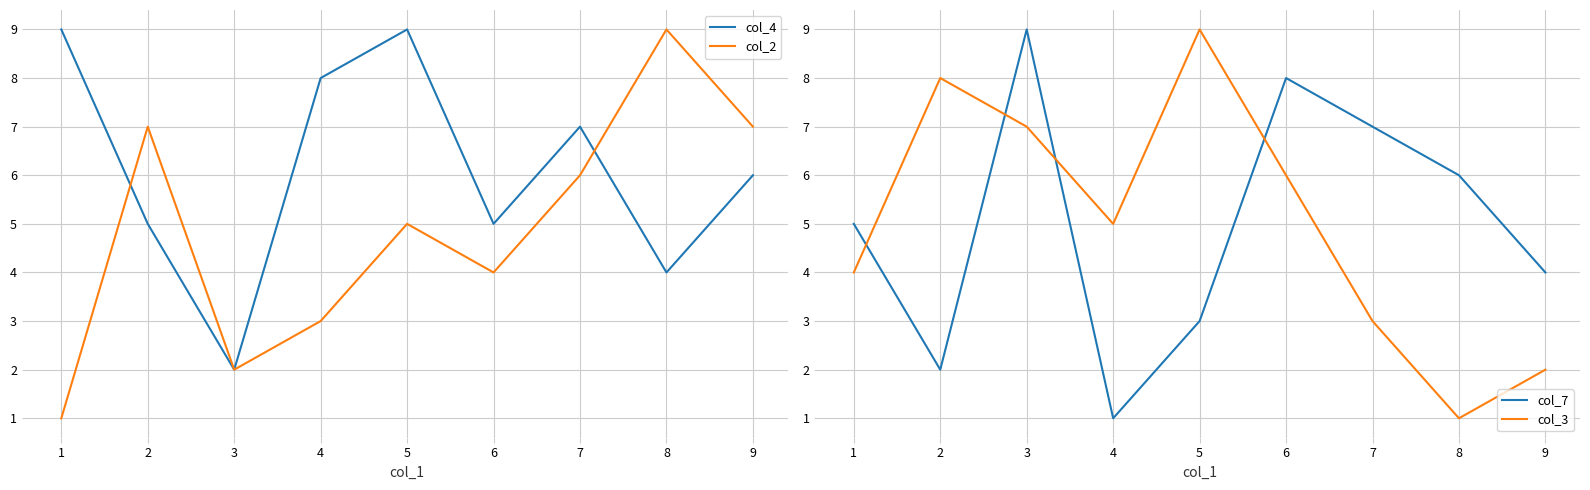

How many interior local peaks does the col_7 series have?

2